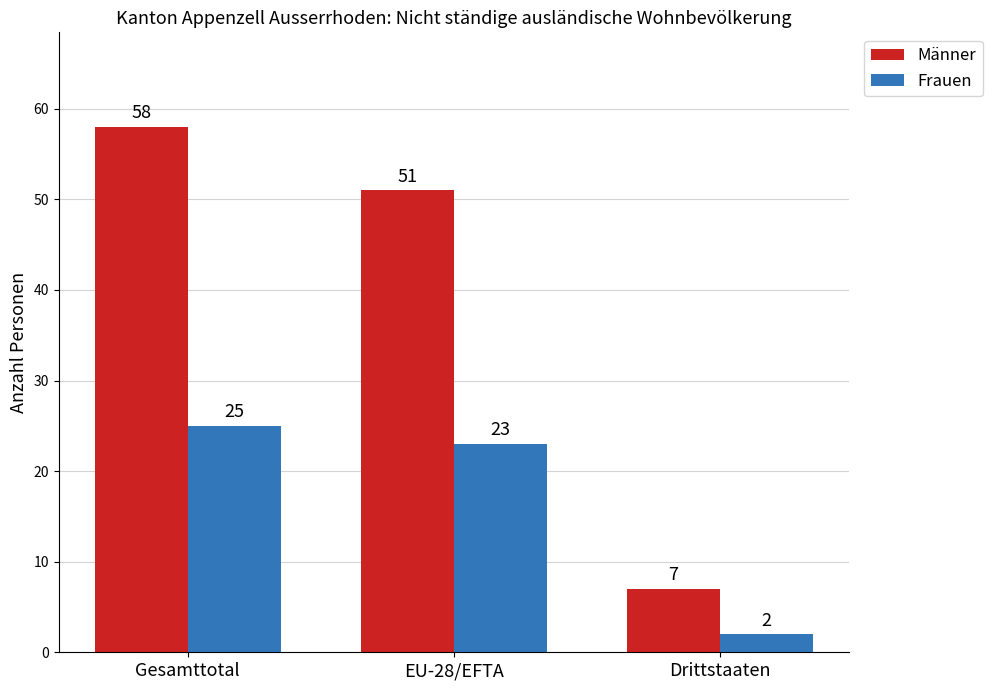

Between EU-28/EFTA and Drittstaaten, which series saw the biggest shift?

Männer